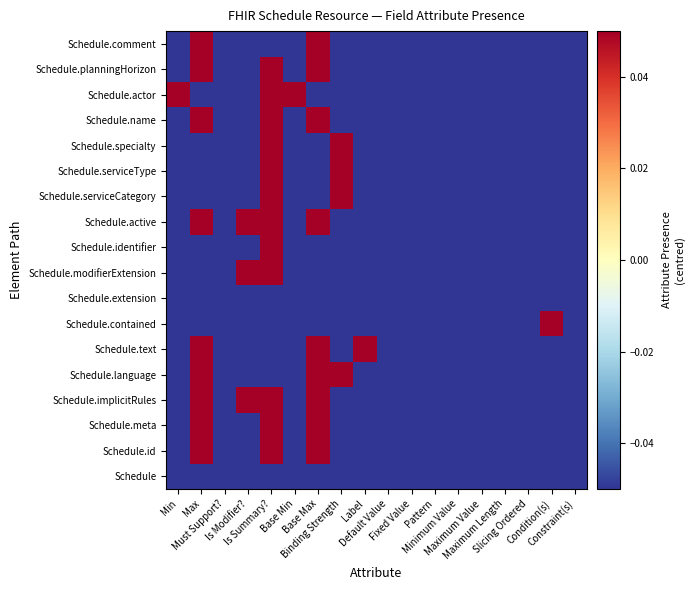

What is the total value across all series at Default Value?

-9.0